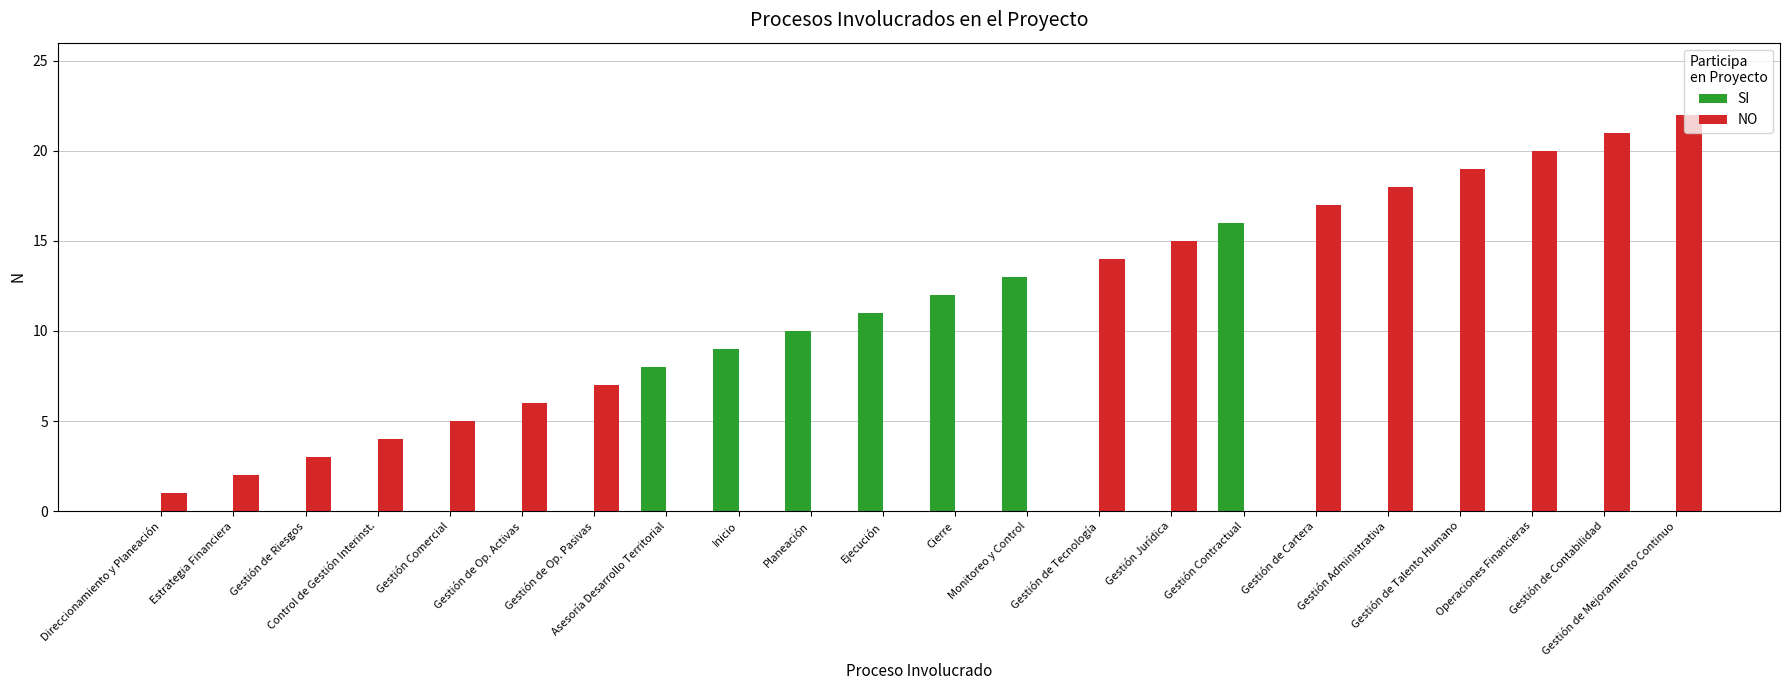

Which series changed the most between Planeación and Gestión de Mejoramiento Continuo?

NO